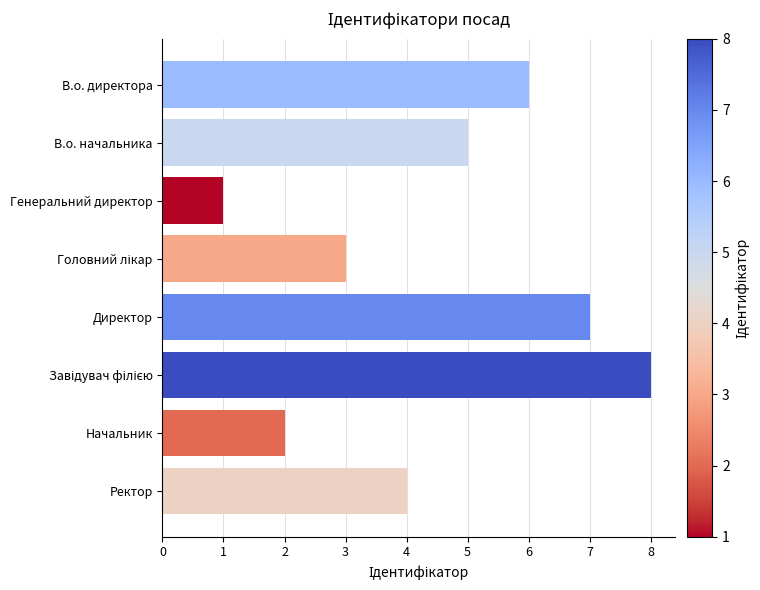

Which label corresponds to the smallest value in the chart?

Генеральний директор